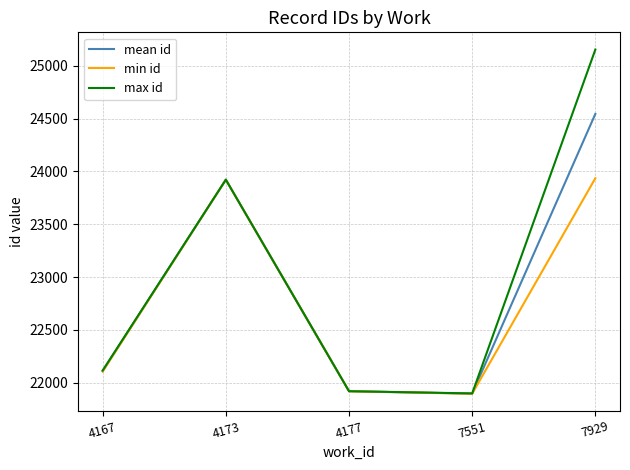

At which category is the sum across all series the highest?

7929